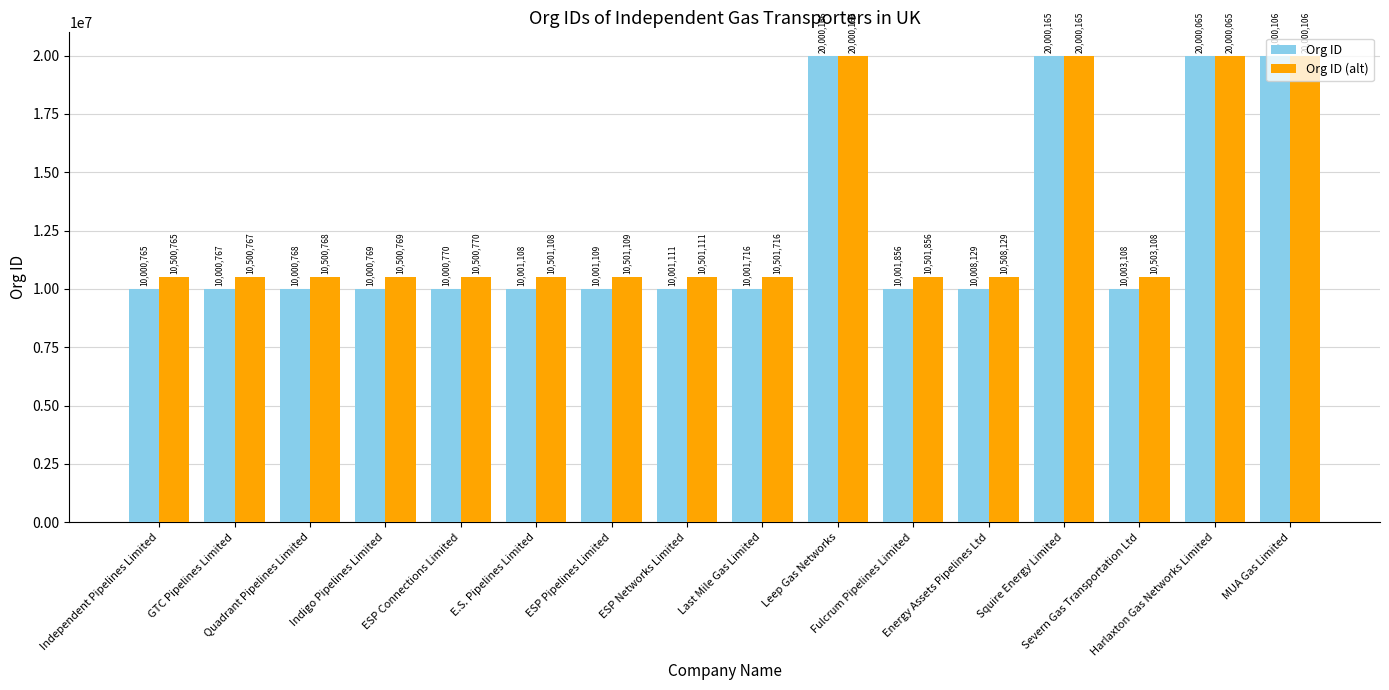

What is the label of the 12th bar from the right?

ESP Connections Limited